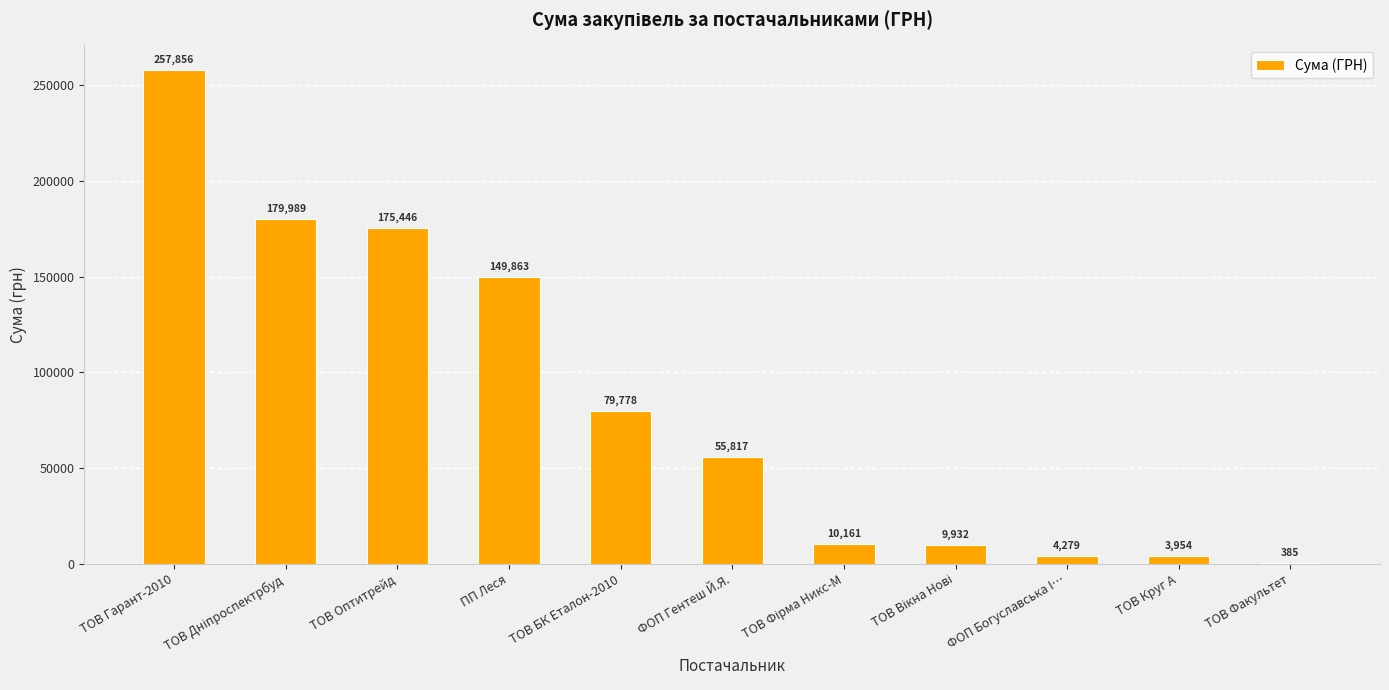

What is the greatest value displayed?

257856.4